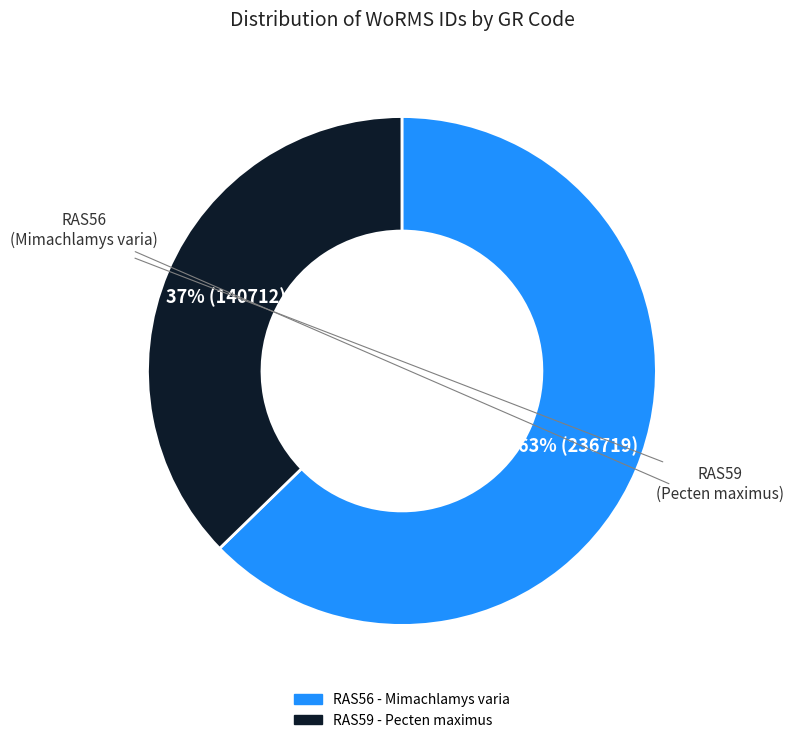

How many segments does this pie chart have?

2